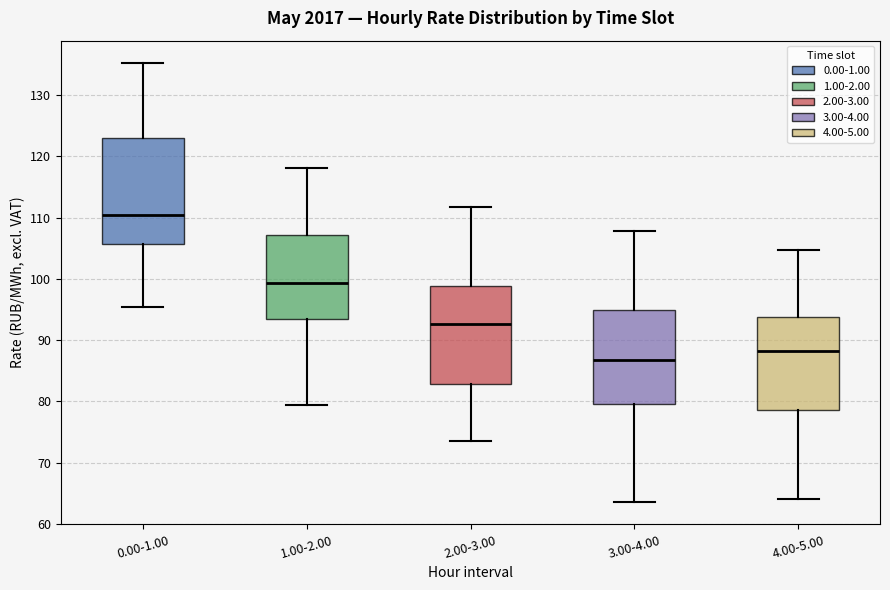

Reading left to right, transcribe this box plot: for each box, give where its median line is, the range the box spans, and where its two whiskers end, as read against the y-axis. The values are not printed on the chart, so give them approximately, as read against the axis.

0.00-1.00: median 110, box 106 to 123, whiskers 95 to 135
1.00-2.00: median 99, box 93 to 107, whiskers 79 to 118
2.00-3.00: median 93, box 83 to 99, whiskers 74 to 112
3.00-4.00: median 87, box 80 to 95, whiskers 64 to 108
4.00-5.00: median 88, box 79 to 94, whiskers 64 to 105